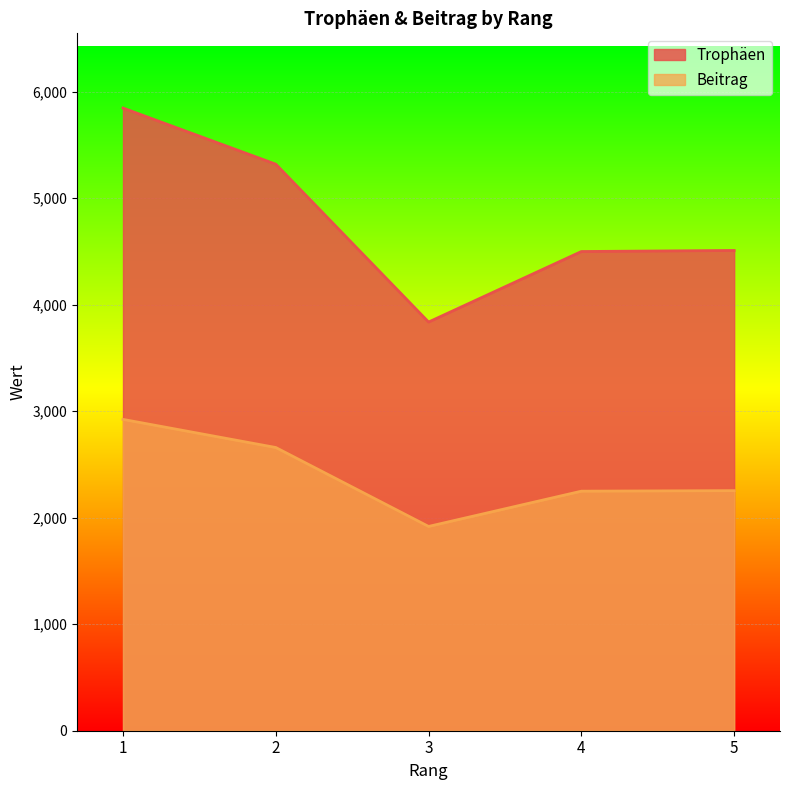

Rank the categories by Trophäen value from highest to lowest.

1, 2, 5, 4, 3